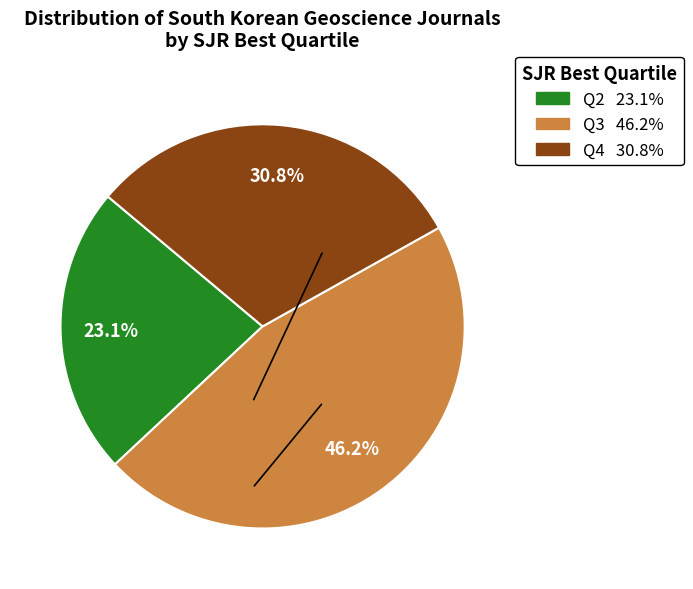

Do Q4 and Q3 together represent more than half of the pie?

Yes